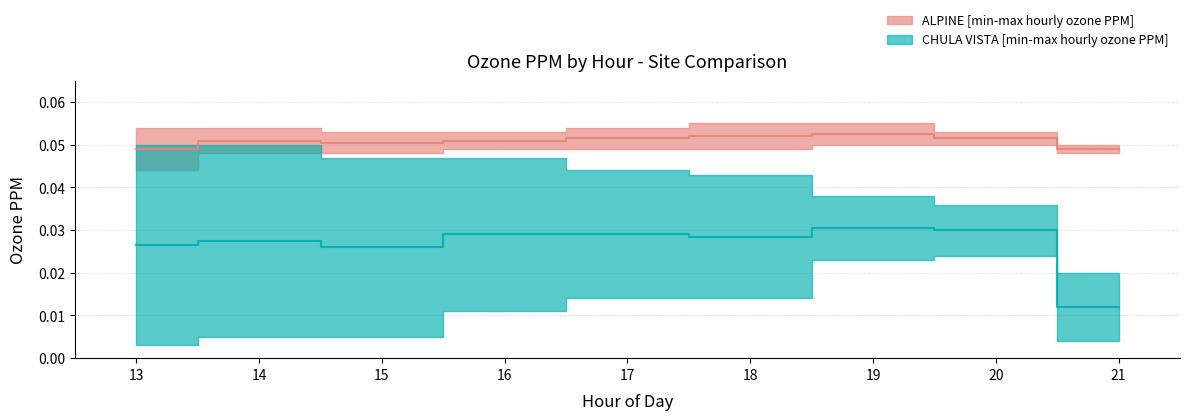

Is the value of CHULA_VISTA_upper at 19 greater than the value of ALPINE_lower at 17?

No